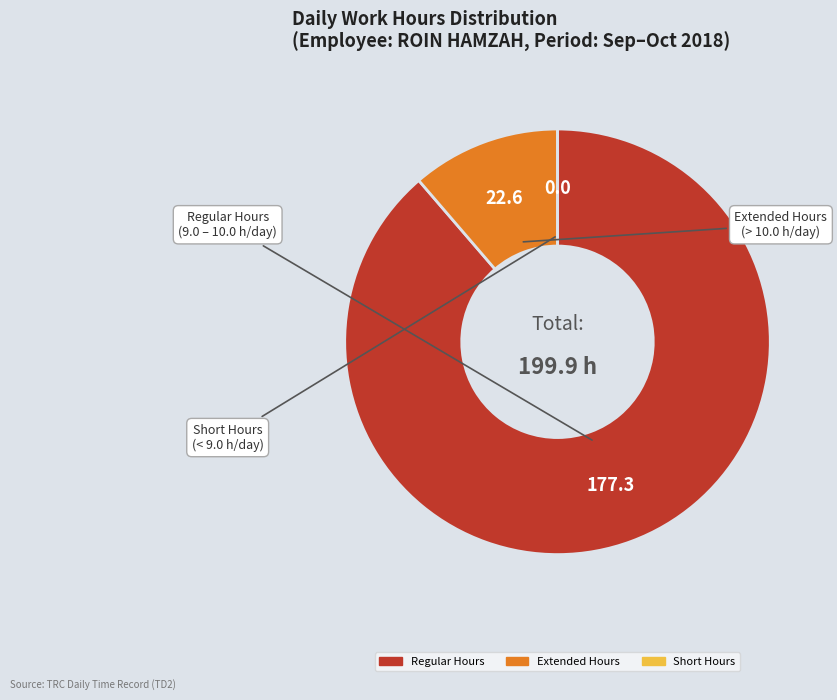

Is there a majority slice in this chart?

Yes